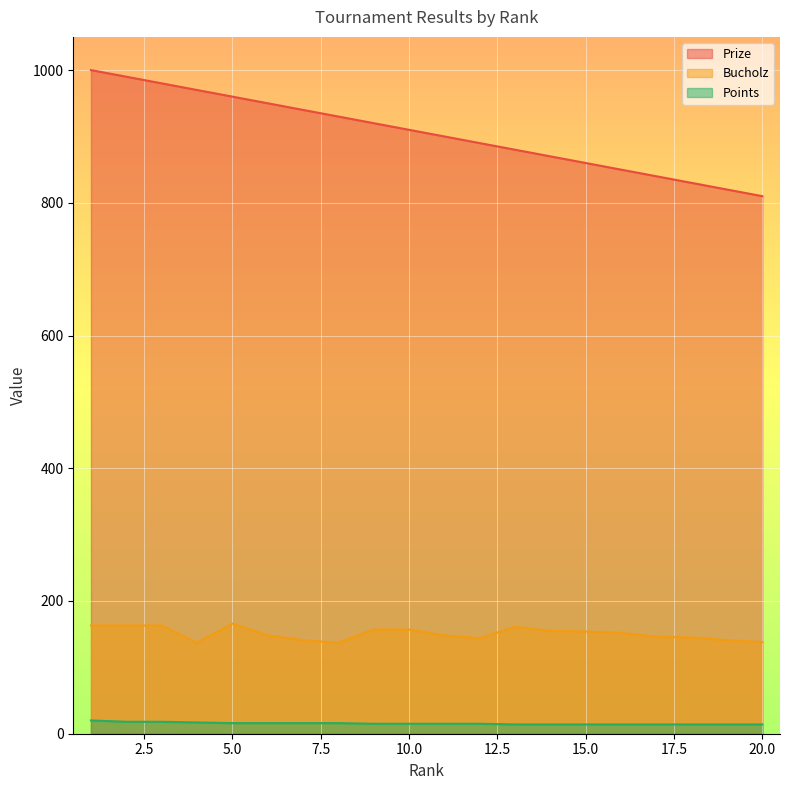

True or false: Points and Bucholz cross at least once.

False